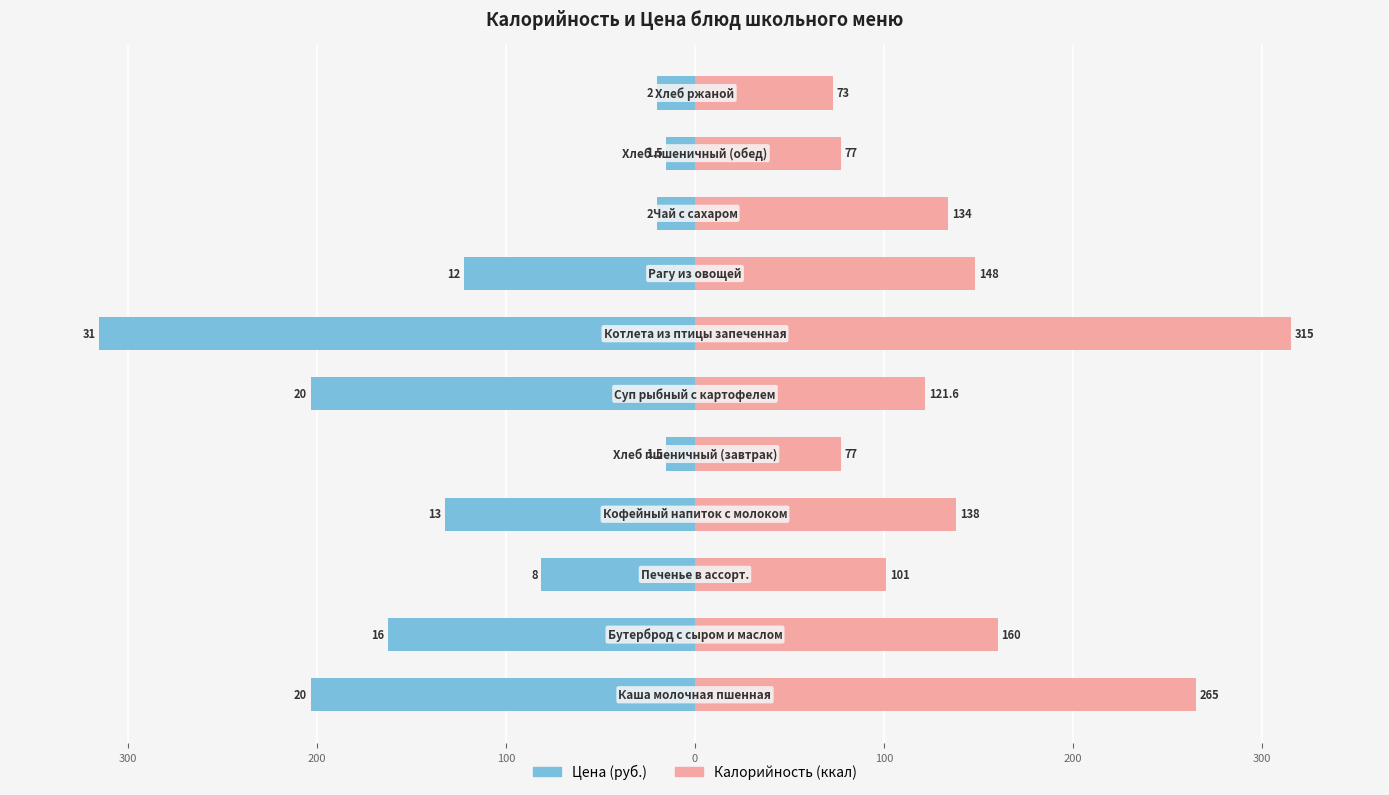

Rank the series by their maximum value, from highest to lowest.

Калорийность (ккал), Цена (руб.)